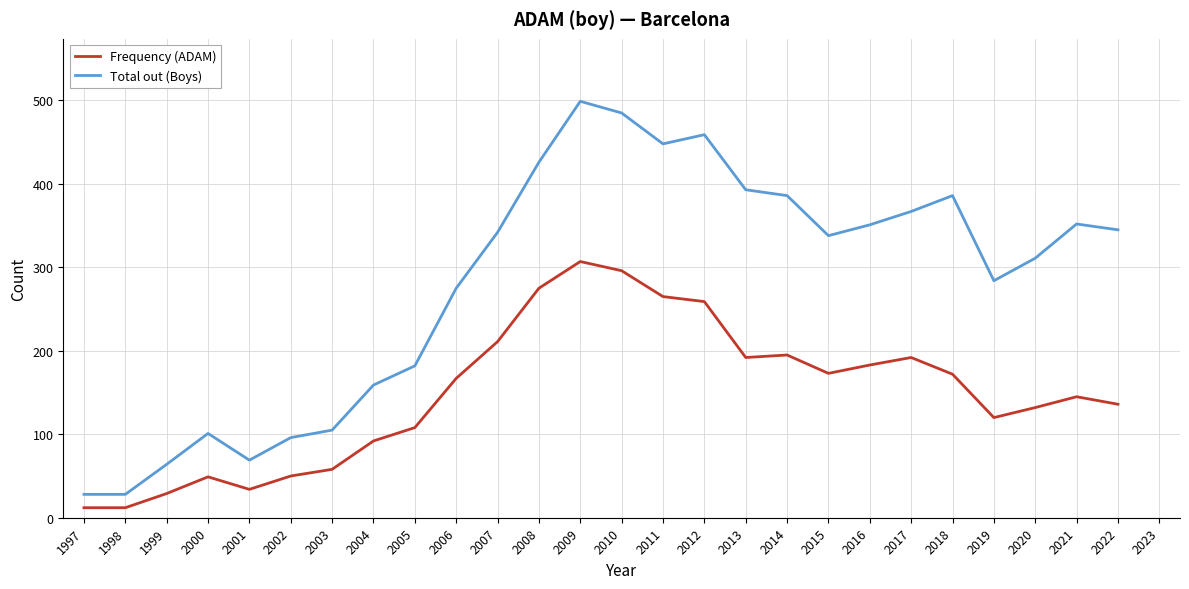

At which category is the sum across all series the highest?

2009